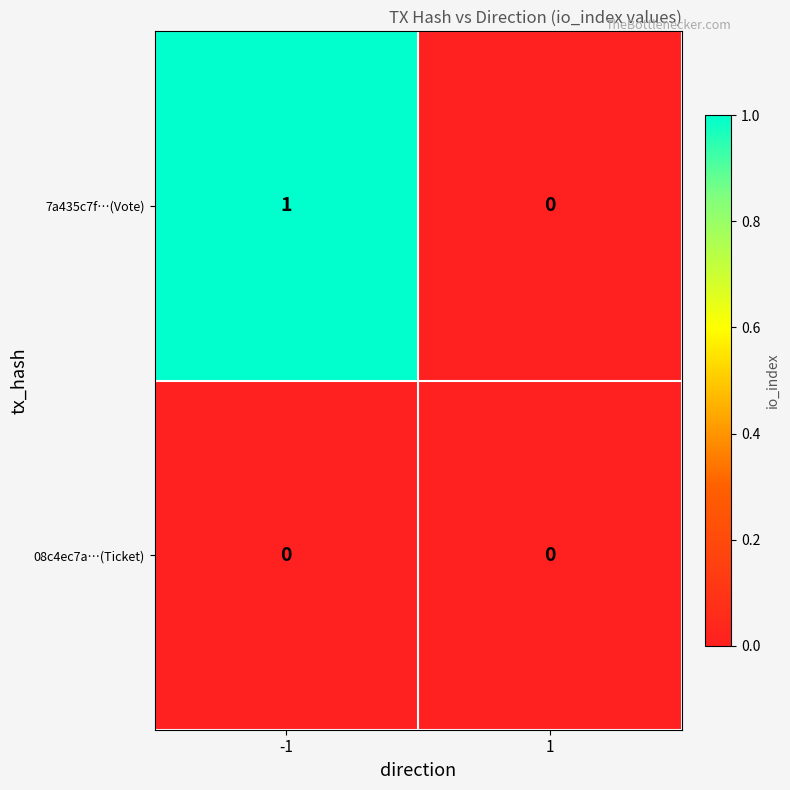

The 7a435c7f…(Vote) series shows 1 at -1. True or false?

True